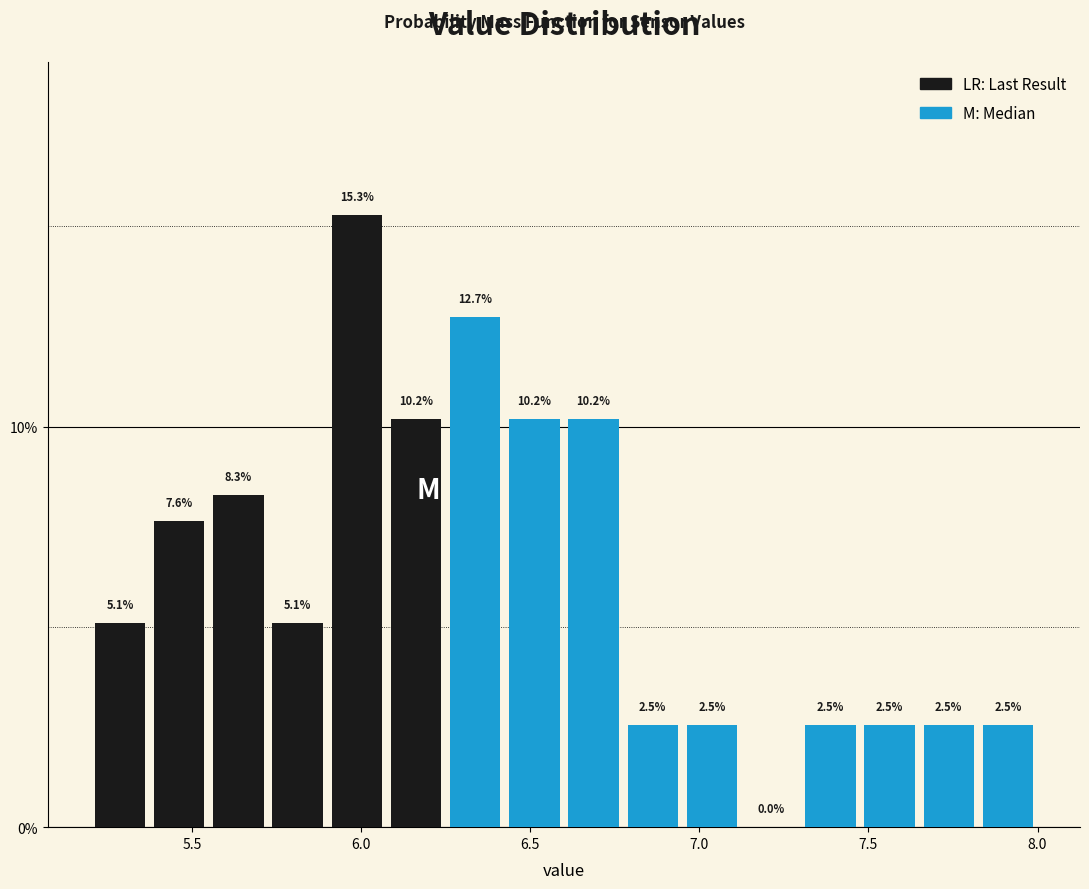

Read against the x-axis, roughly where is the centre of the tallest bar?

6.00